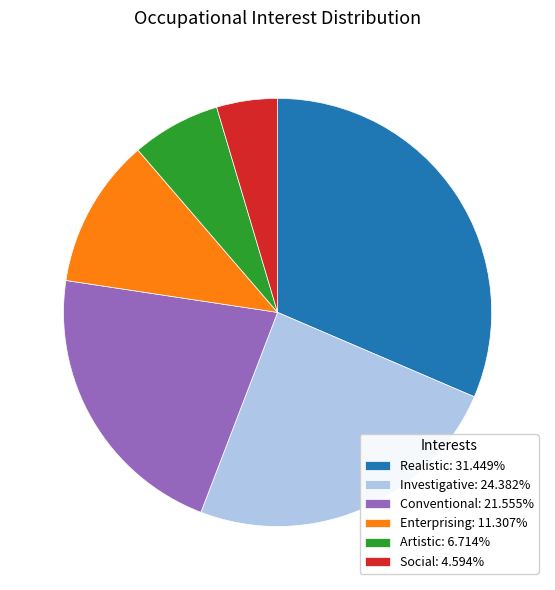

Is the sum of Conventional and Investigative greater than half?

No